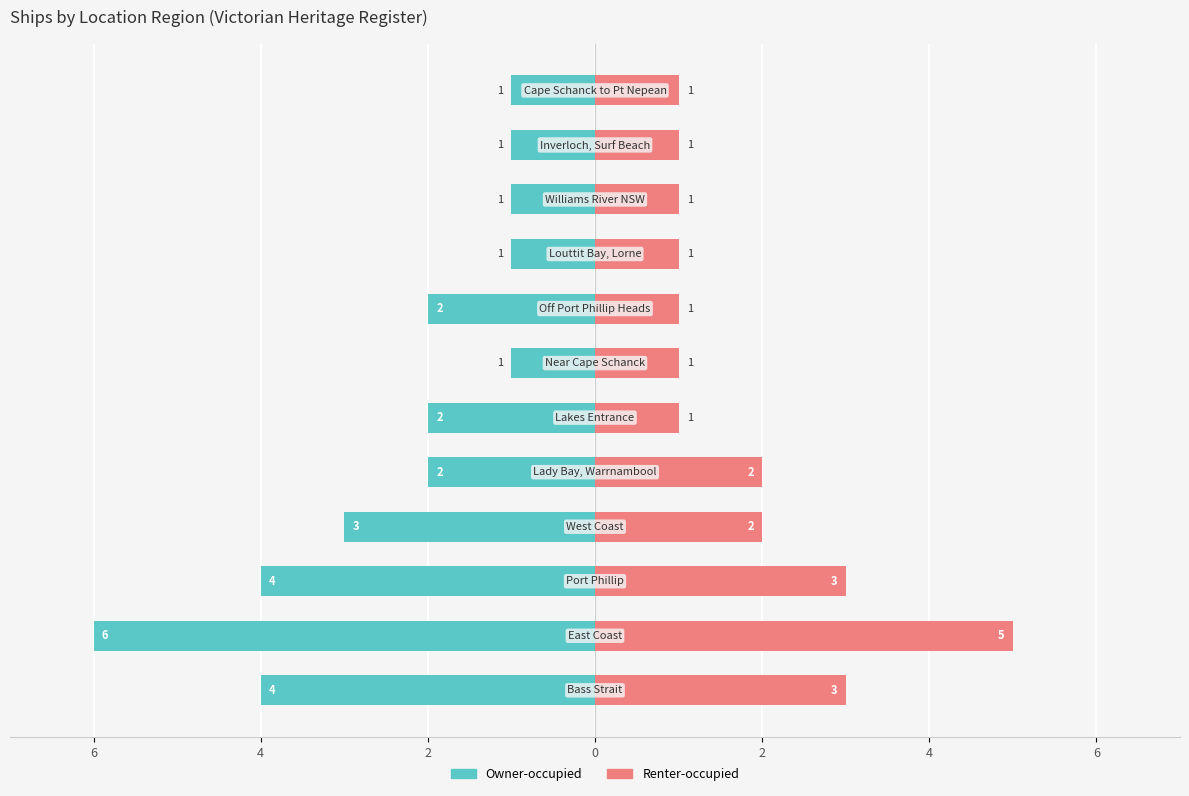

Which series has the largest range (max minus min)?

Owner-occupied